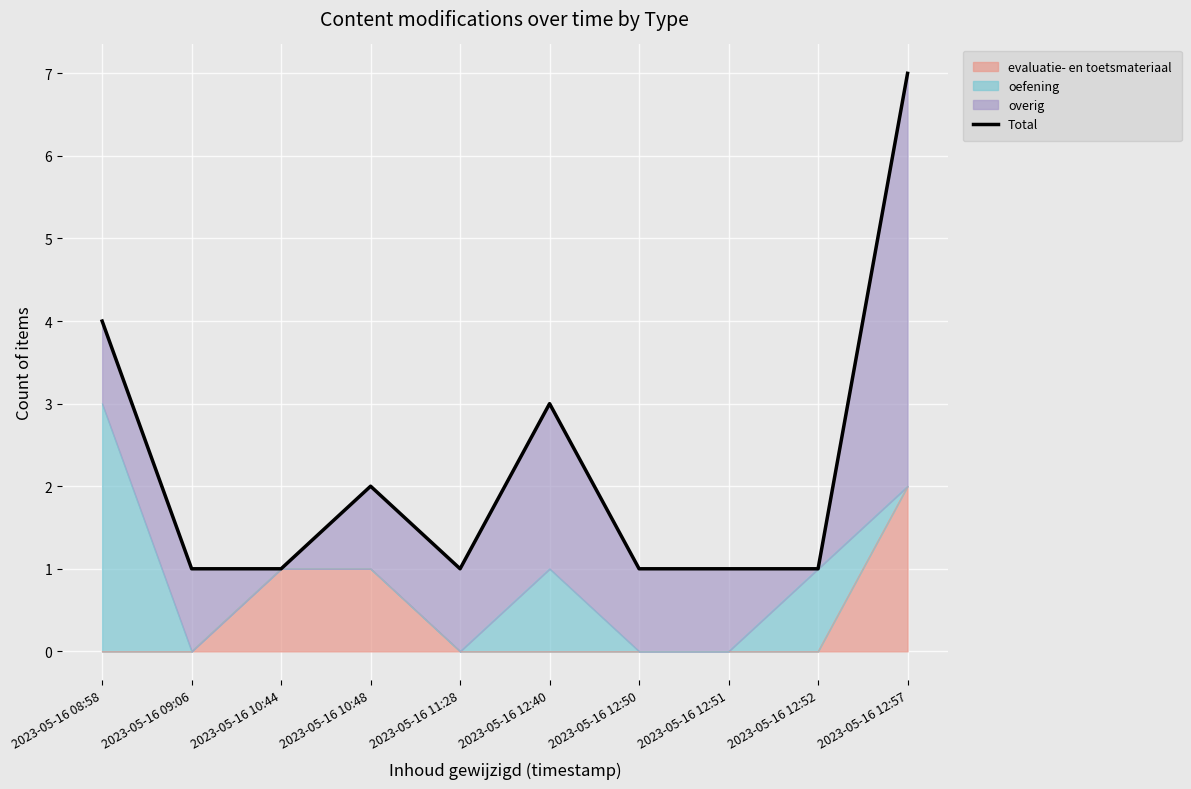

At which label is the value closest to 4?

2023-05-16 08:58